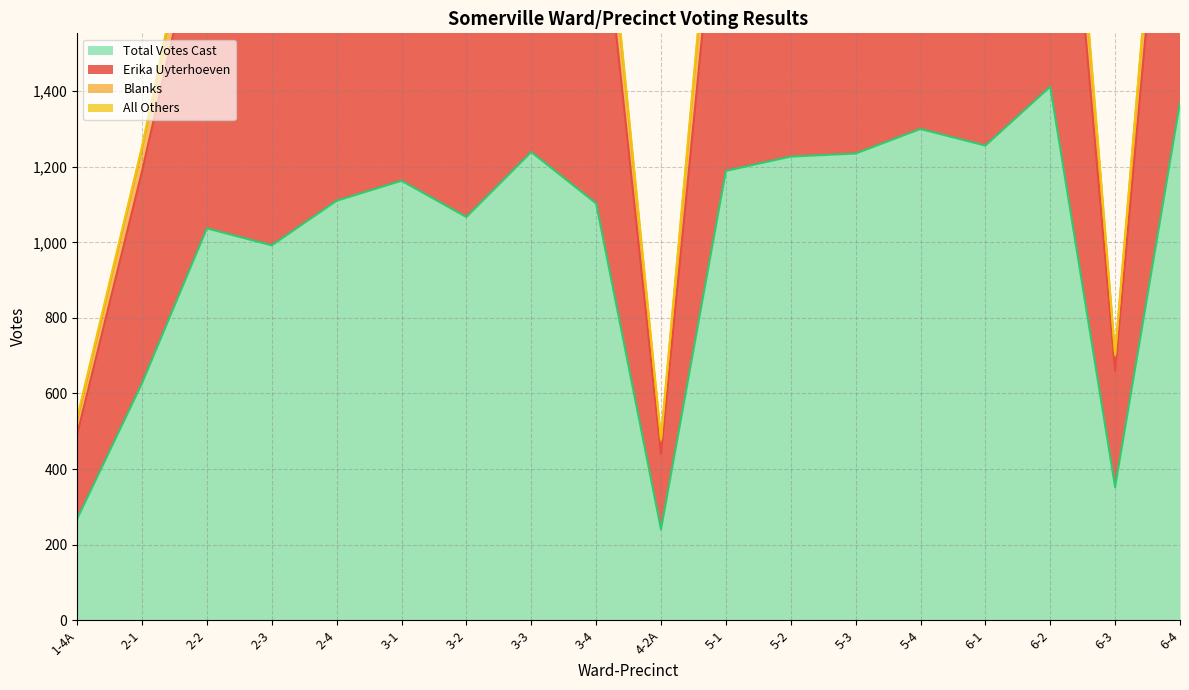

At how many categories does at least one series exceed 780?

15